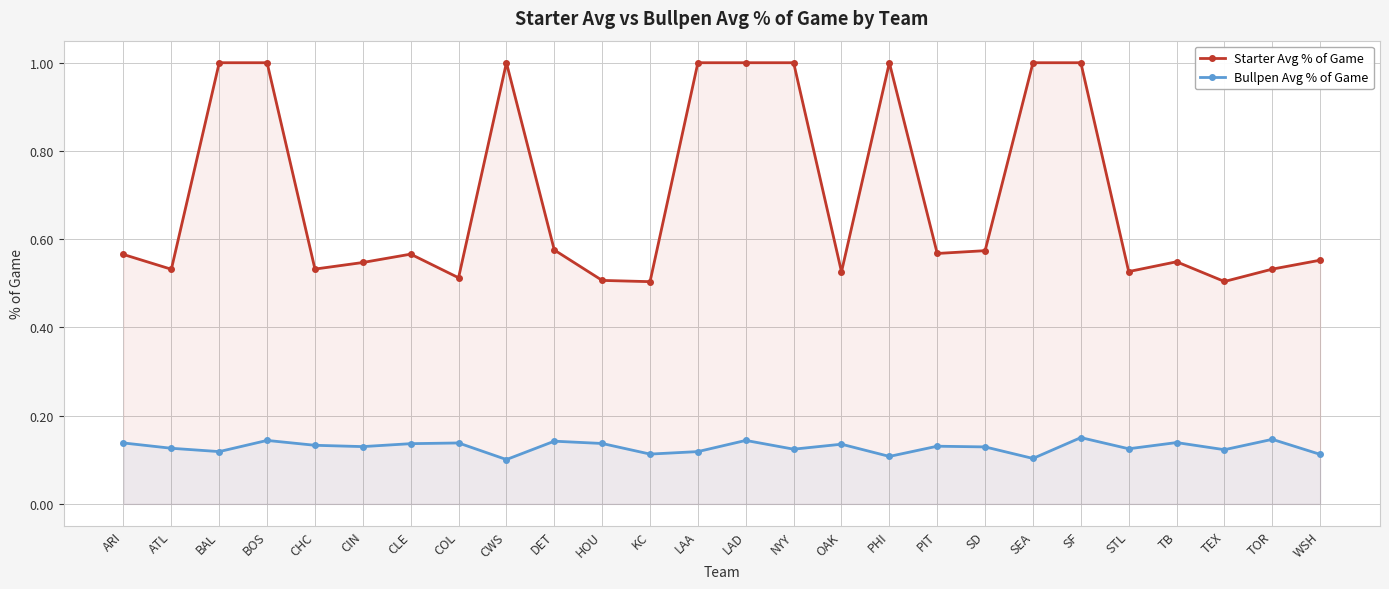

Rank the series by their average value, from highest to lowest.

Starter Avg % of Game, Bullpen Avg % of Game